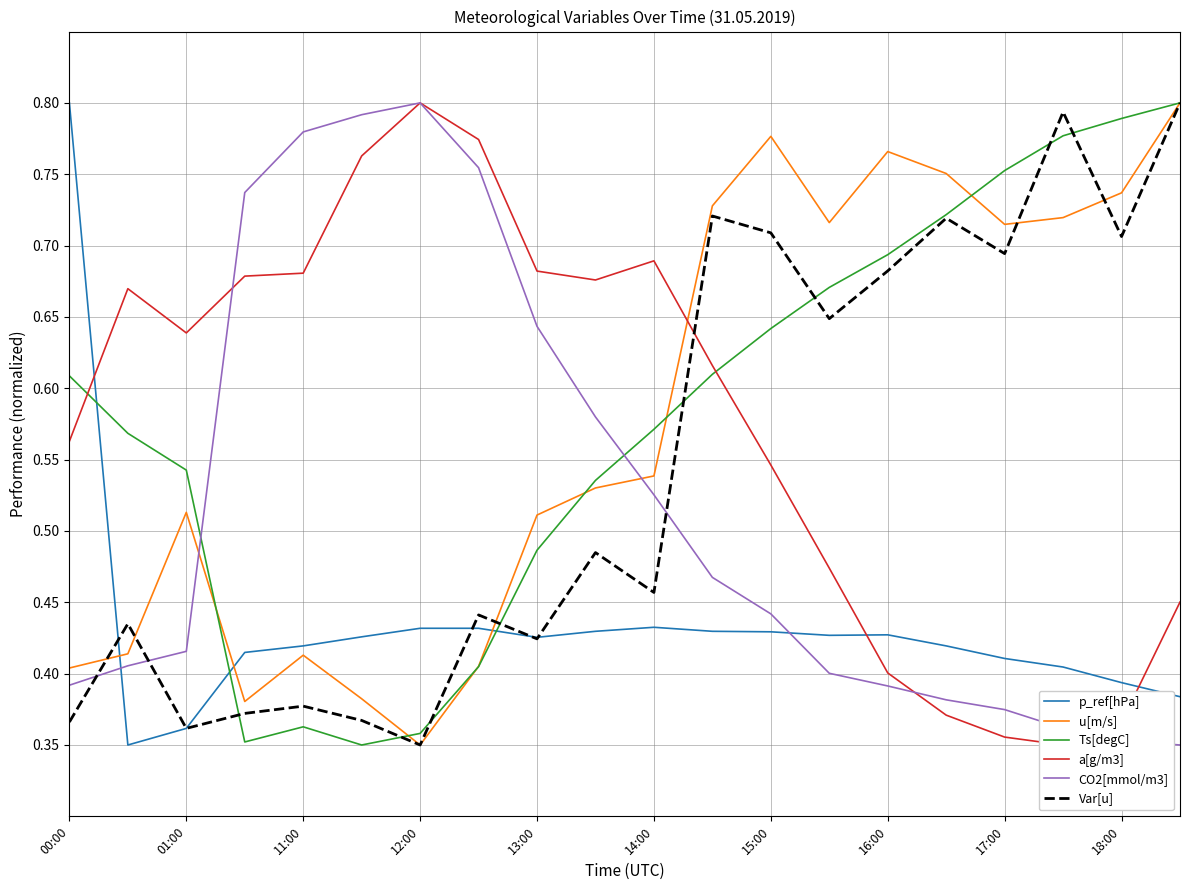

Count the number of categories in the chart.

20